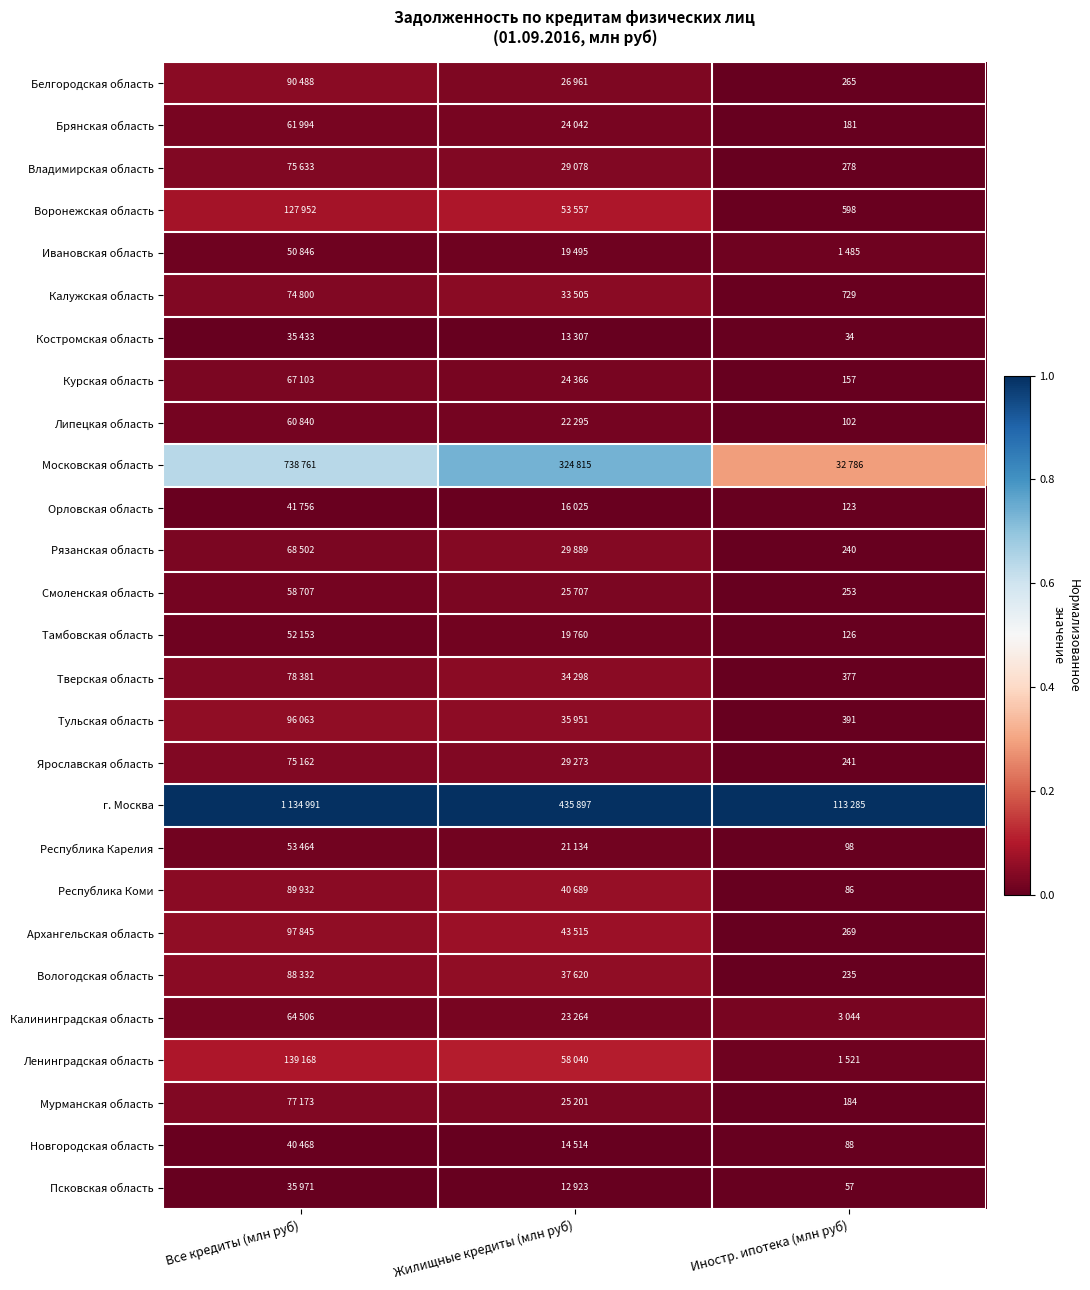

Where is Воронежская область nearest to the value 0?

Иностр. ипотека (млн руб)